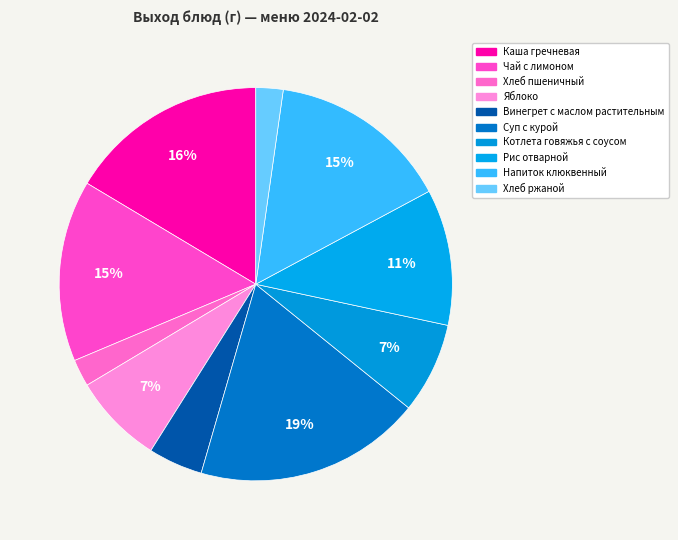

Is there any slice that represents more than half of the pie?

No